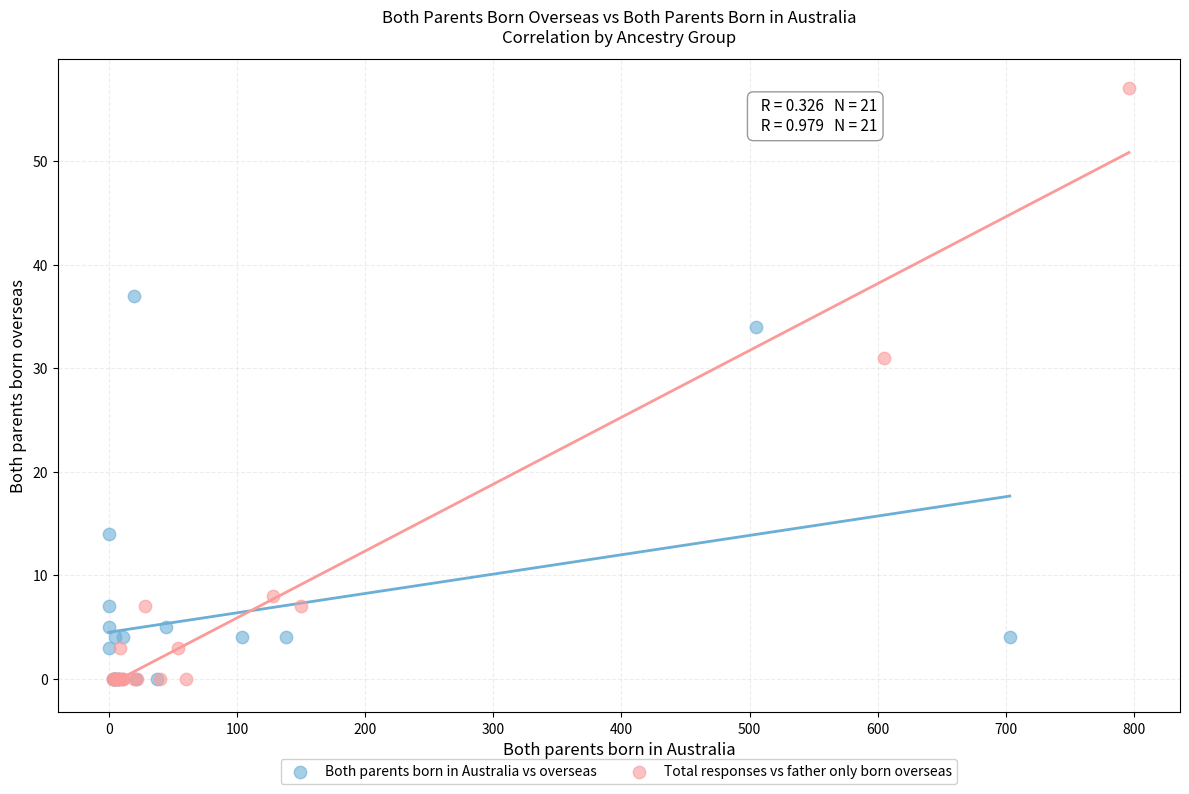

Which series has the largest Y range (max minus min)?

Total responses vs father only born overseas